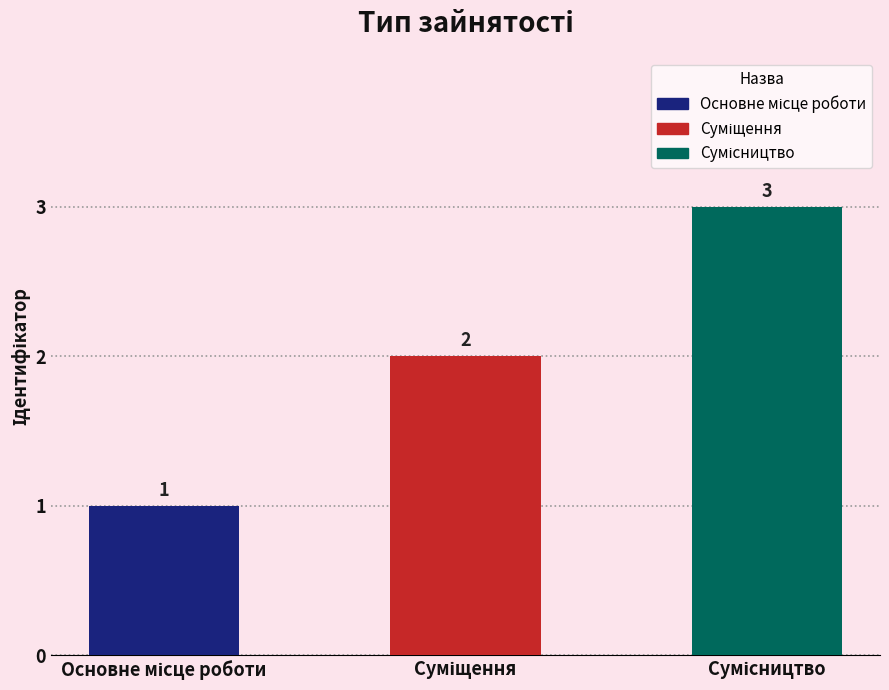

What is the value of the 1st bar from the left?

1